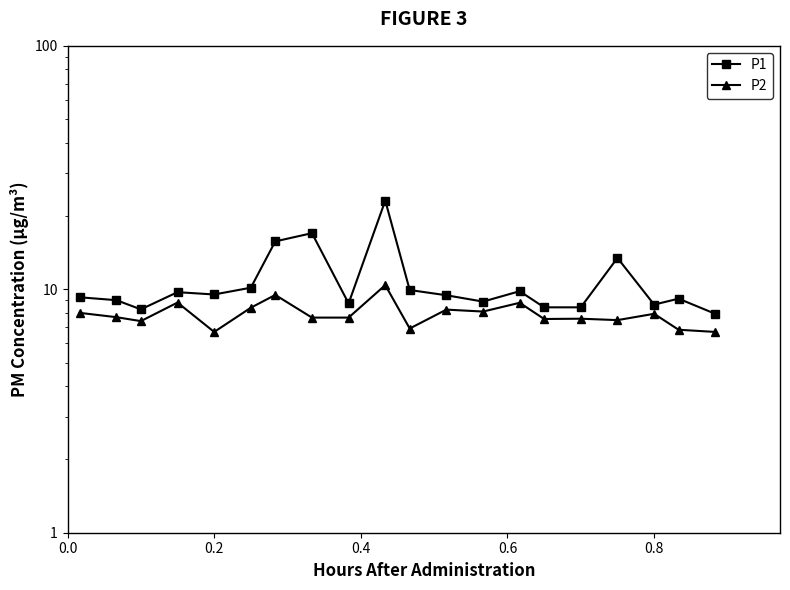

How many lines are shown in the chart?

2